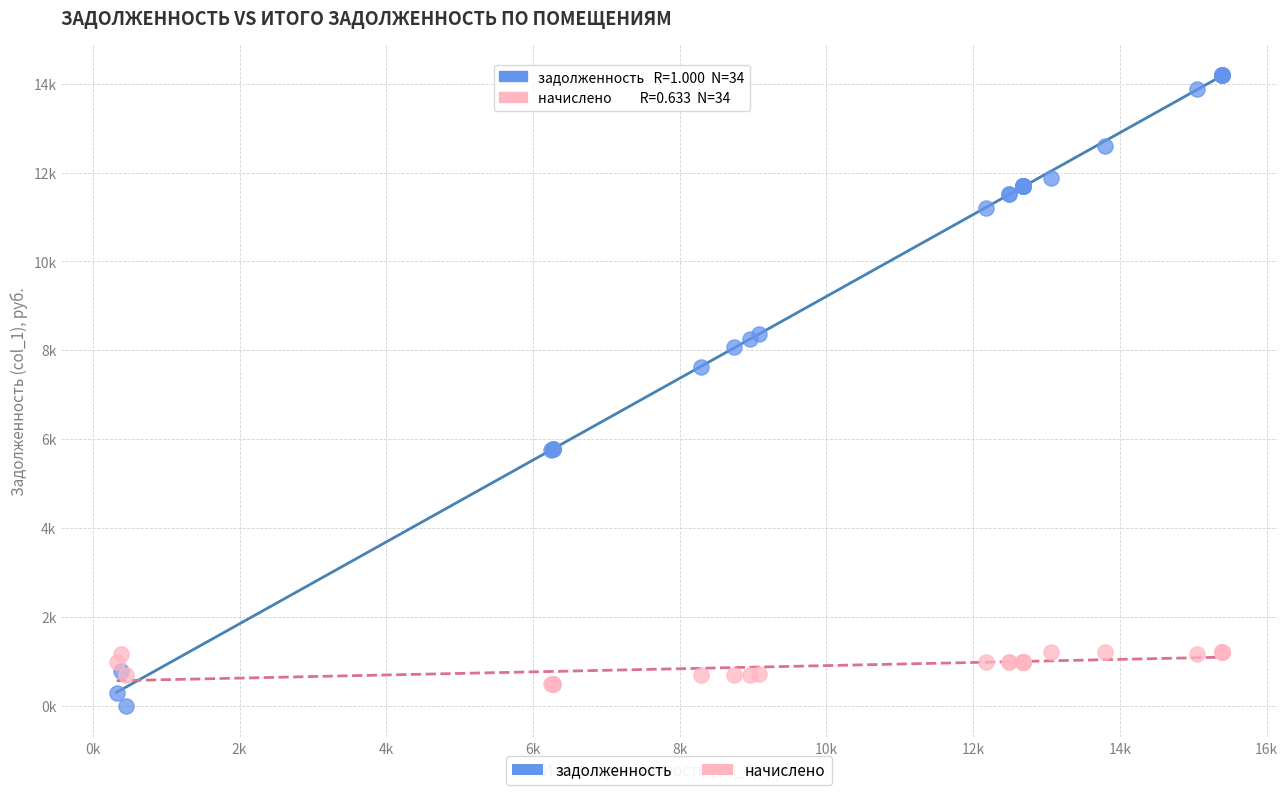

What are all the series names shown in the legend?

задолженность, начислено